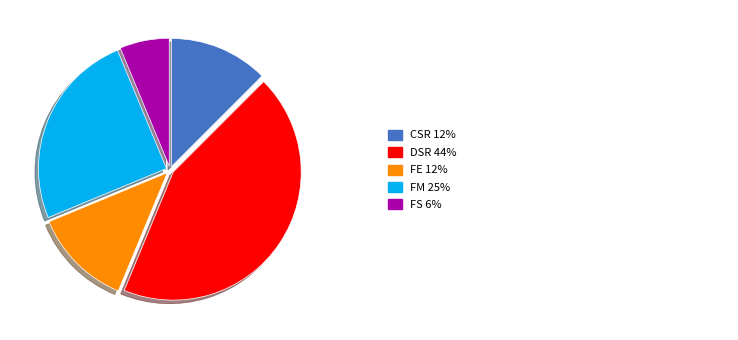

Count the number of slices in the pie.

5